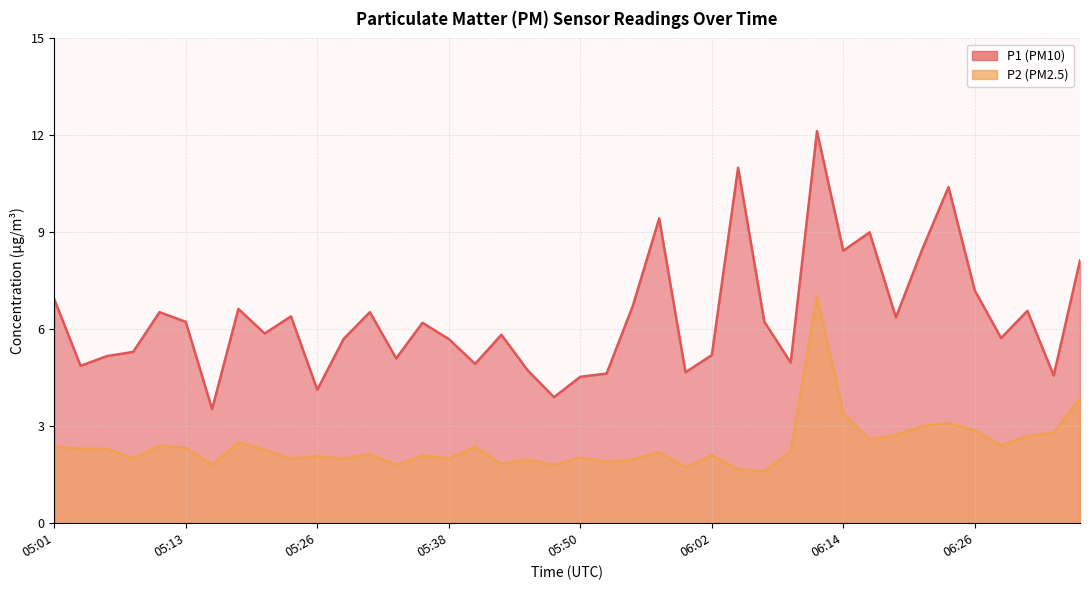

What are all the series names shown in the legend?

P1, P2